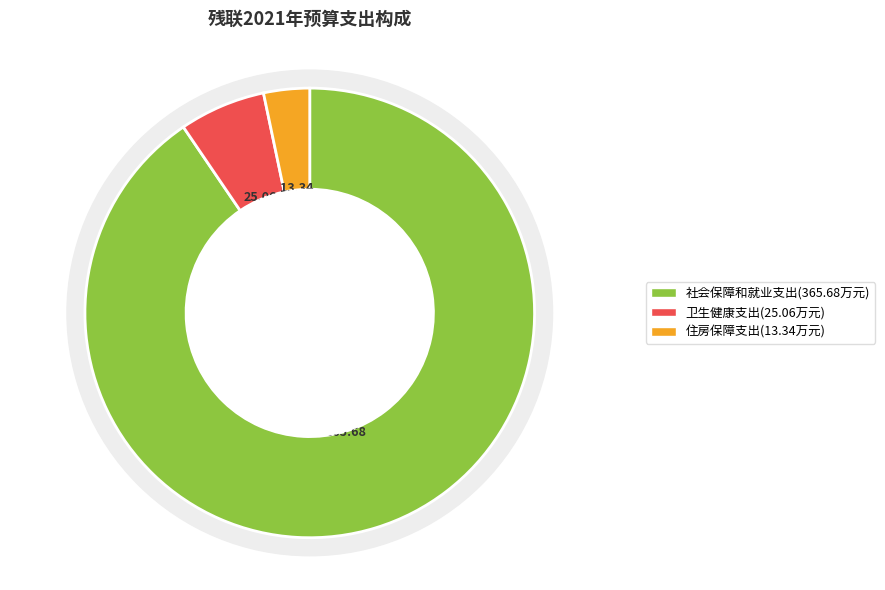

To the nearest percent, what is the average slice percentage?

33%